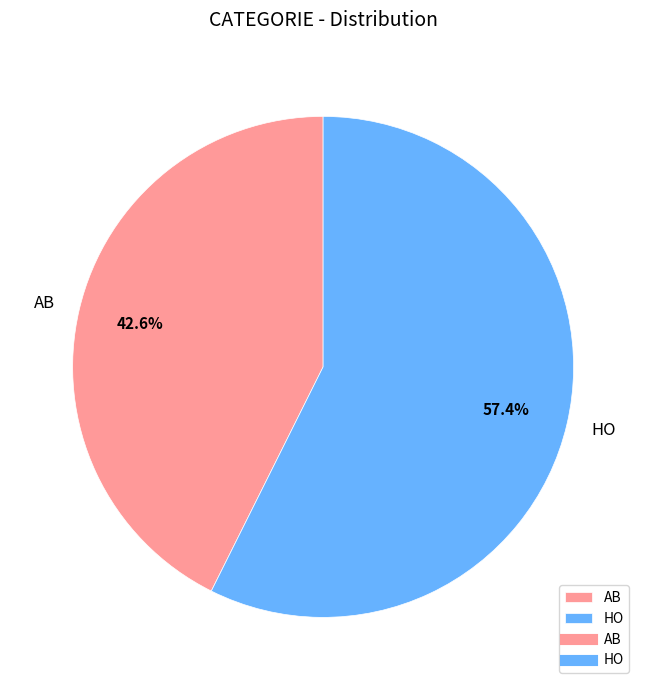

To the nearest percent, what percentage of the pie is AB?

43%